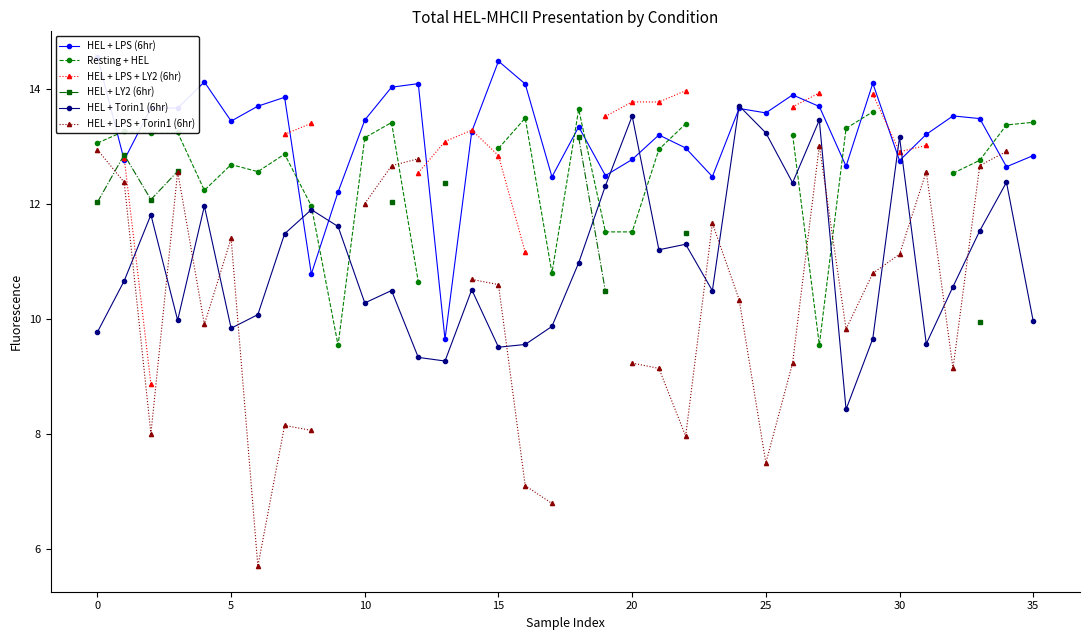

Between which two adjacent categories do HEL + LPS + Torin1 (6hr) and Resting + HEL first intersect?

11 and 12